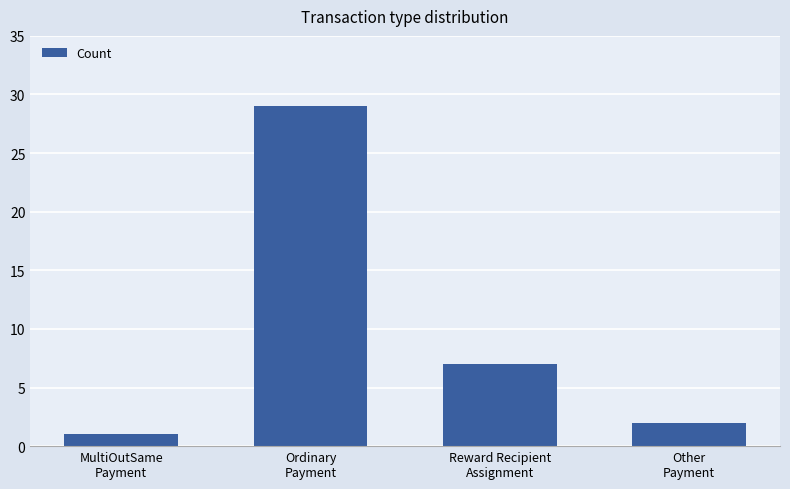

How many data points are less than 7?

2